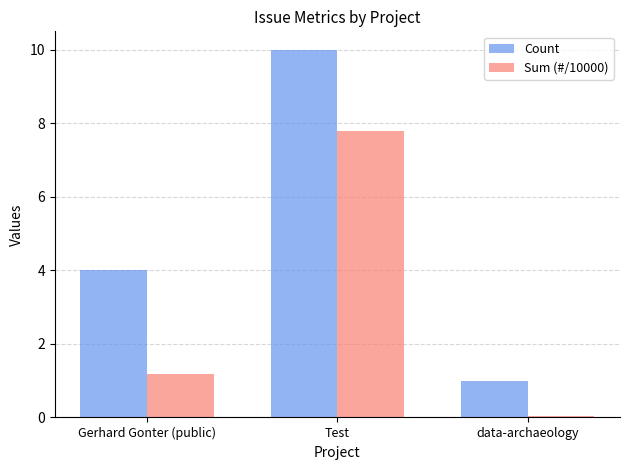

Rank the series by their maximum value, from lowest to highest.

Sum (#/10000), Count